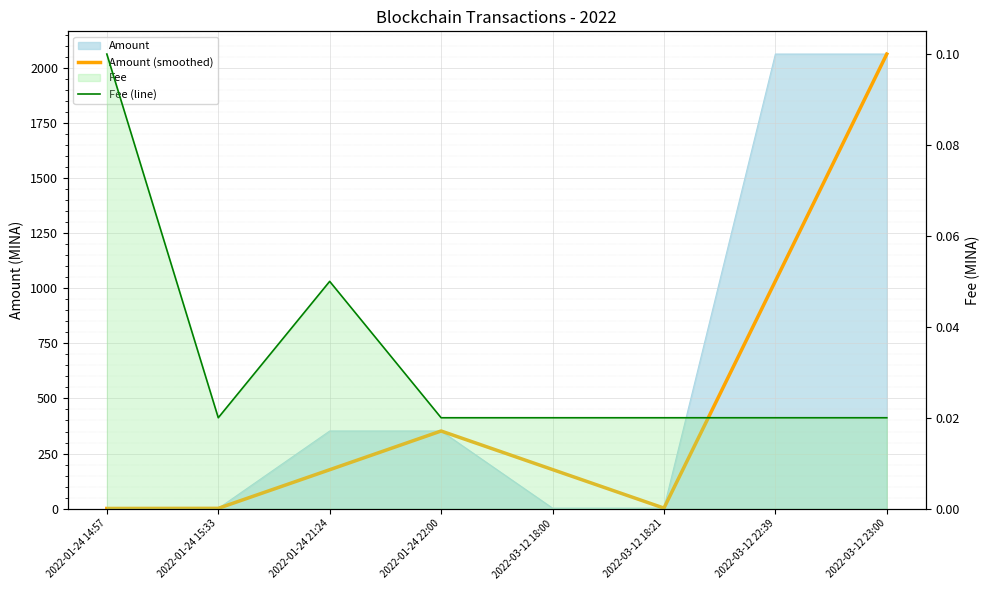

Which category has the lowest value across all series?

2022-01-24 15:33